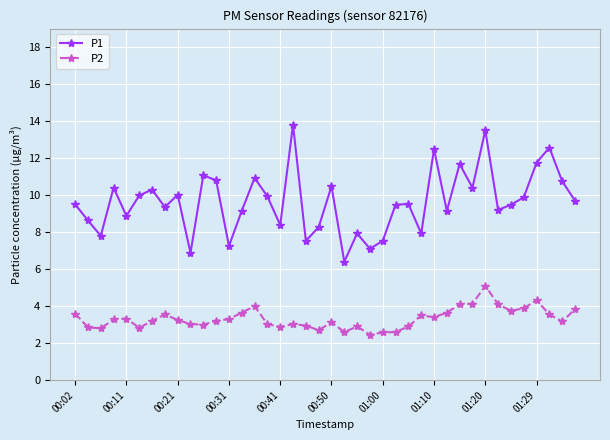

Which series has the widest spread of values?

P1